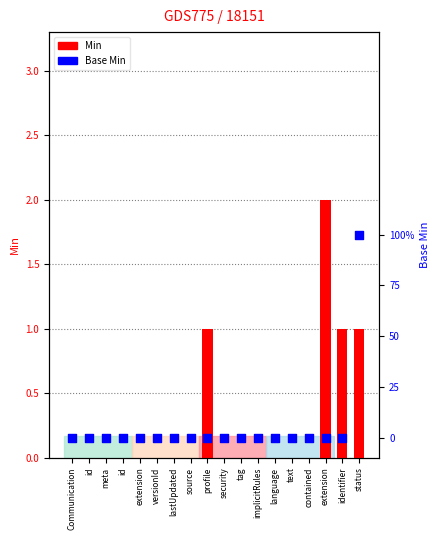

Which series has the largest total across all categories?

Min